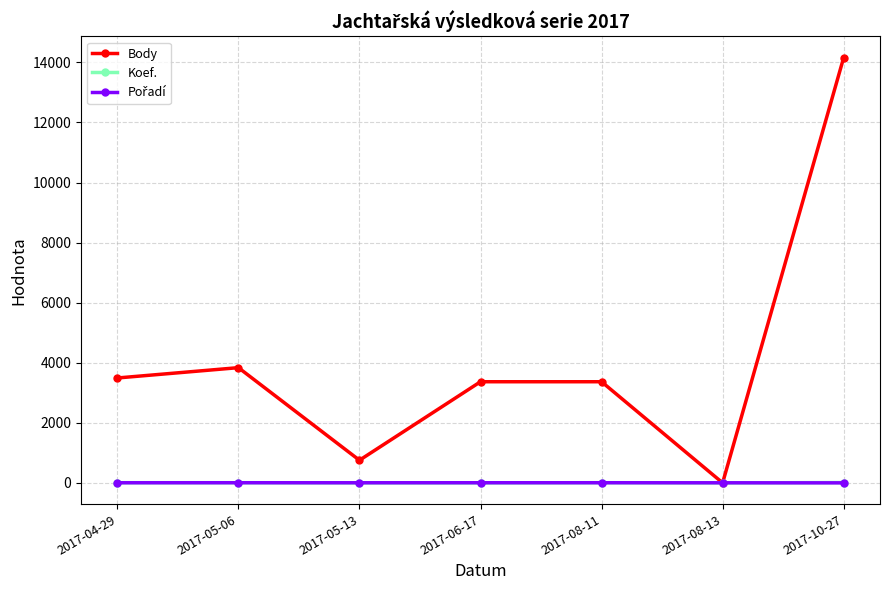

Which series changed the most between 2017-08-13 and 2017-10-27?

Body